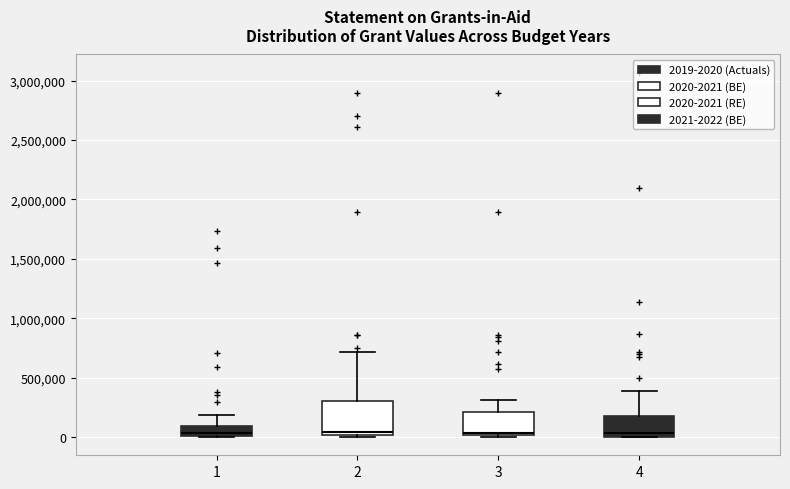

Reading left to right, transcribe this box plot: for each box, give where its median line is, the range the box spans, and where its two whiskers end, as read against the y-axis. The values are not printed on the chart, so give them approximately, as read against the axis.

1: median 50000, box 0 to 100000, whiskers 0 to 200000
2: median 50000, box 0 to 300000, whiskers 0 (just below the box's lower edge) to 700000
3: median 50000, box 0 to 200000, whiskers 0 (just below the box's lower edge) to 300000
4: median 50000, box 0 to 200000, whiskers 0 to 400000